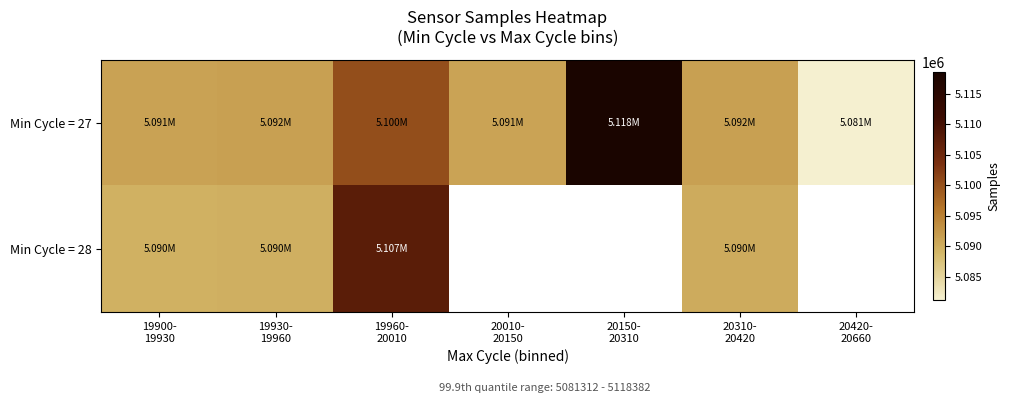

Which series has the widest spread of values?

Min Cycle = 27